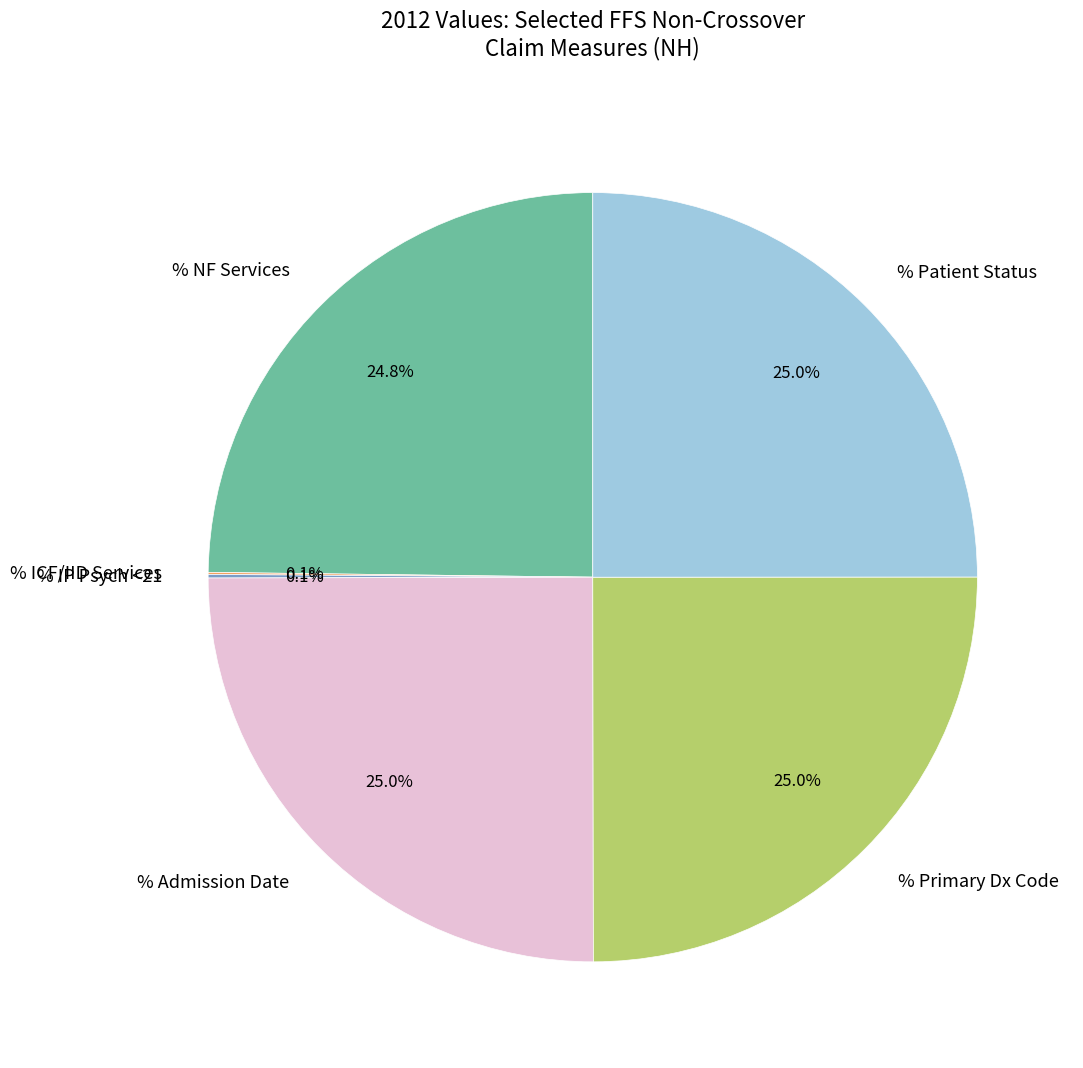

What percentage is NOT represented by % NF Services?

75.2%